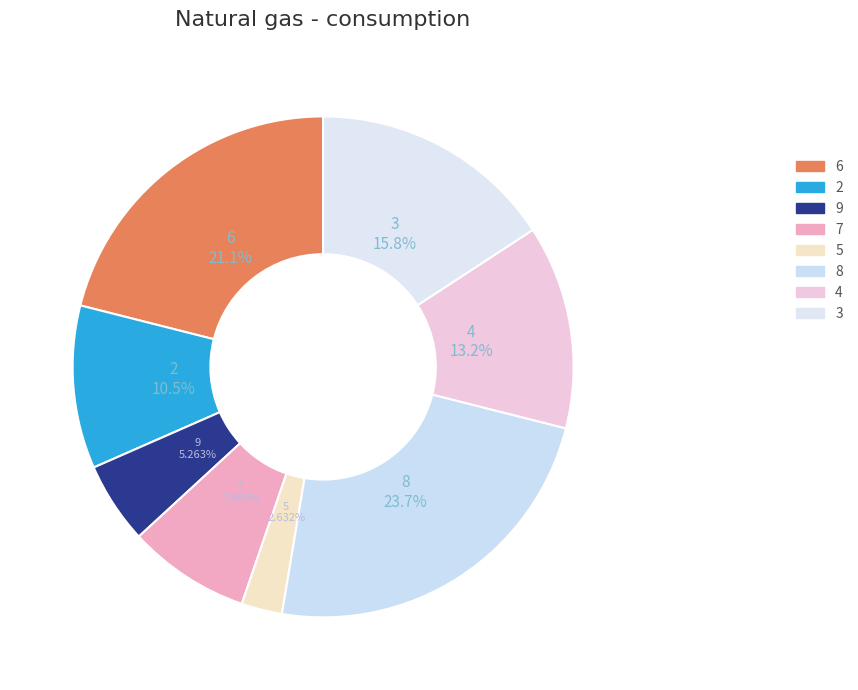

How many slices are in this pie chart?

8